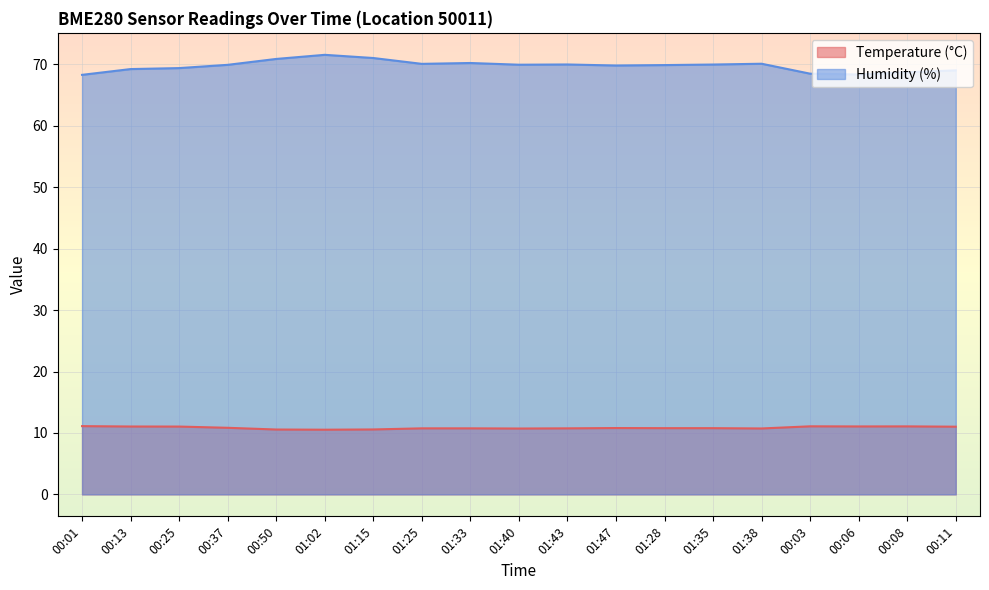

What is the difference between the second highest and minimum values in the Temperature (°C) series?

0.6